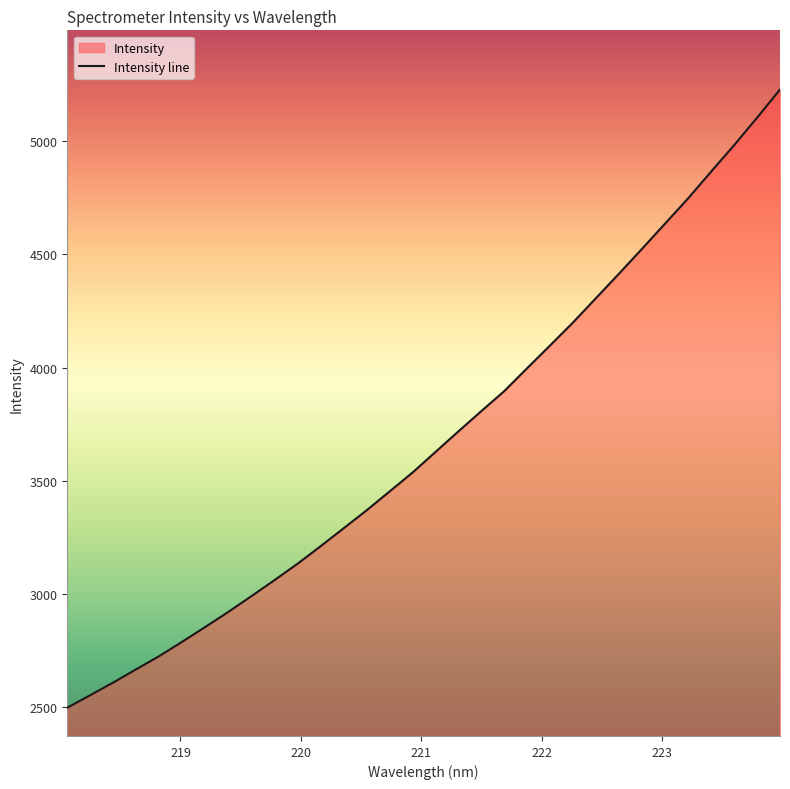

What is the smallest value displayed?

2498.8